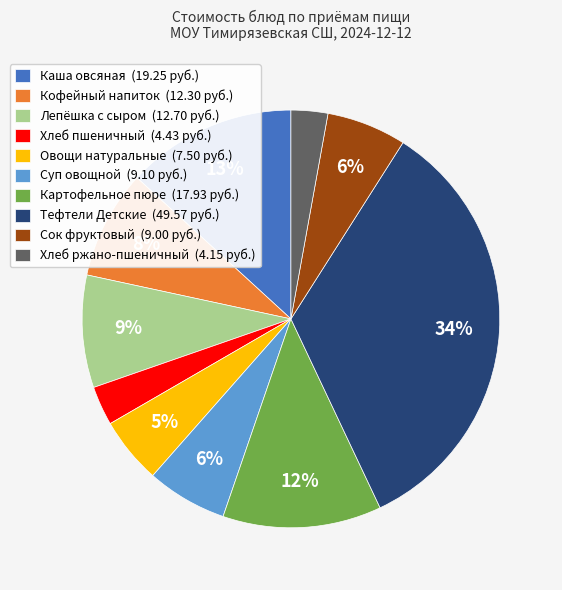

Between Тефтели Детские and Лепёшка с сыром, which is larger?

Тефтели Детские